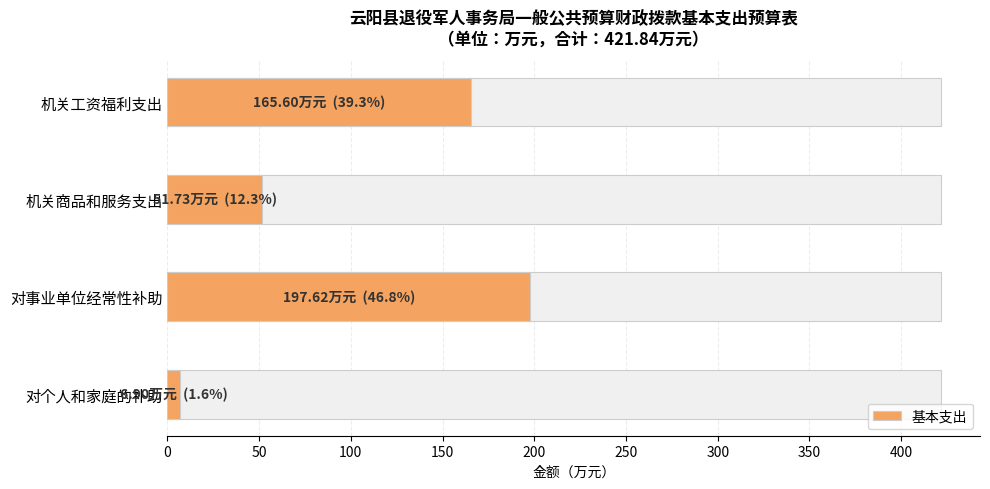

How many data points are above 165?

2